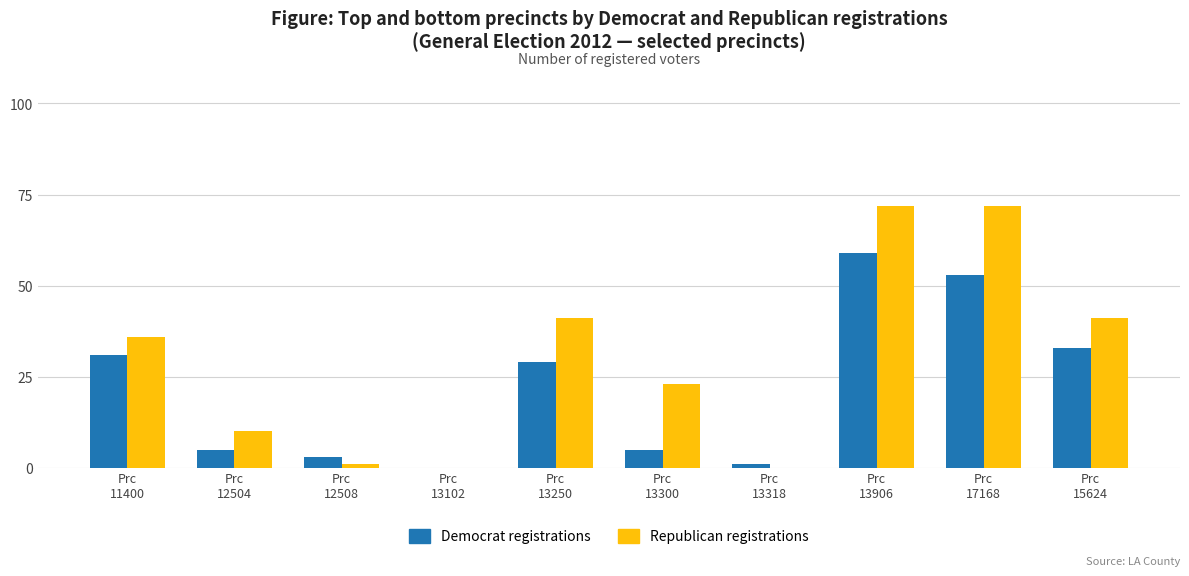

What are all the series names shown in the legend?

Democrat registrations, Republican registrations